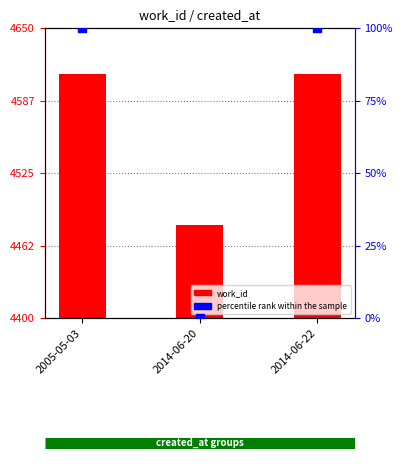

Is the value of work_id at 2005-05-03 greater than the value of percentile rank within the sample at 2005-05-03?

Yes